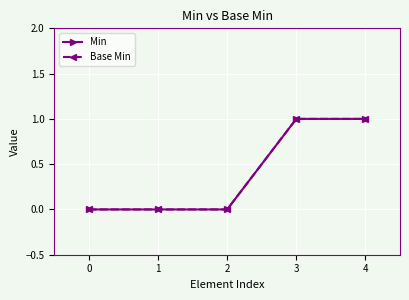

True or false: Base Min has more than 2 interior local peaks.

False